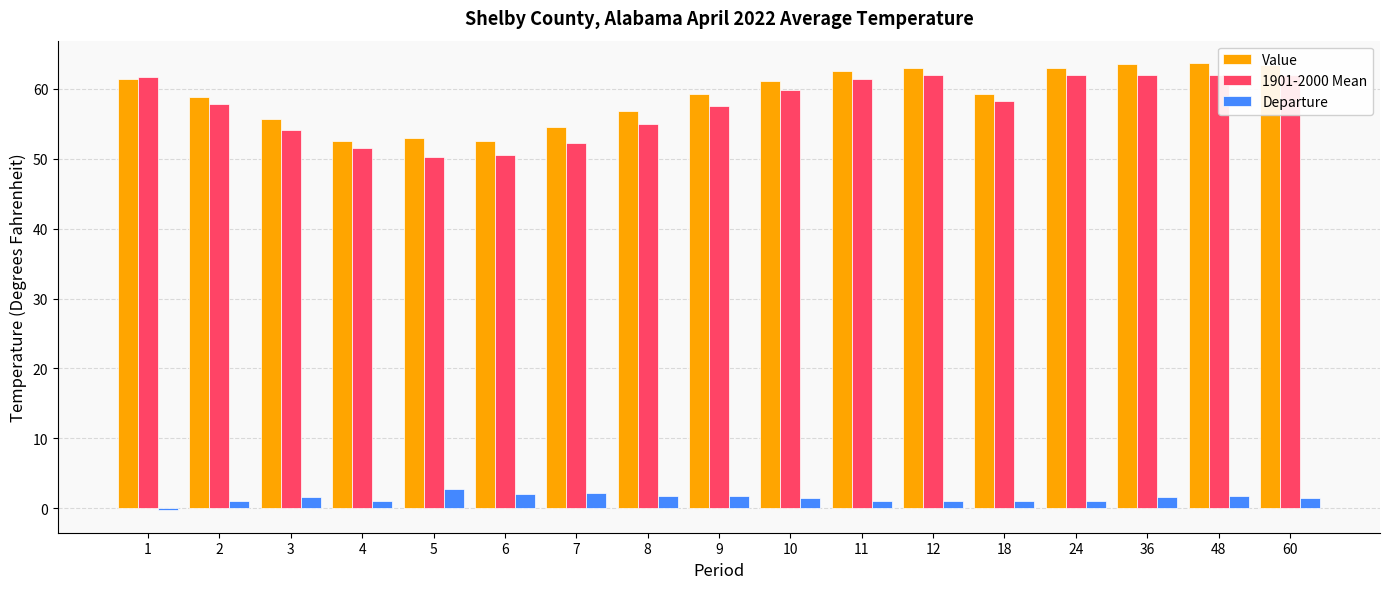

What is the maximum value for Departure?

2.8